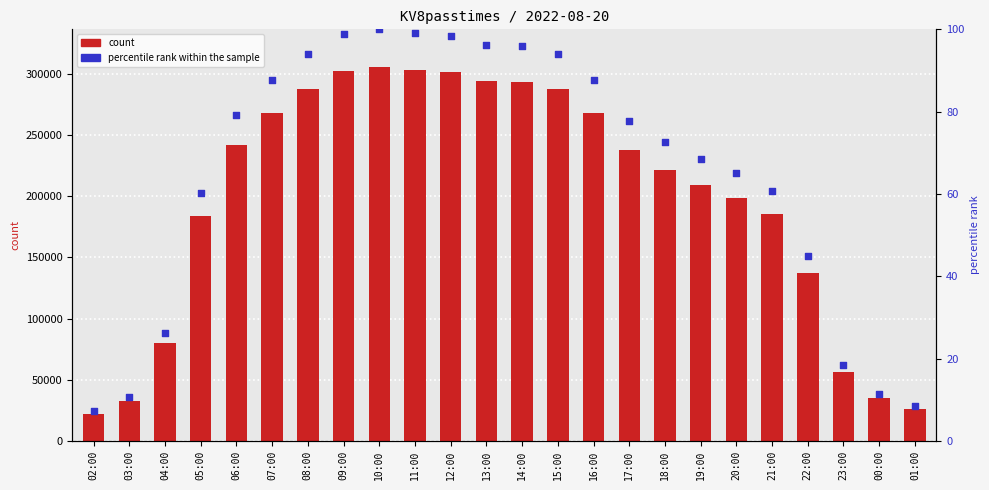

Which series contains the lowest Y value?

percentile rank within the sample